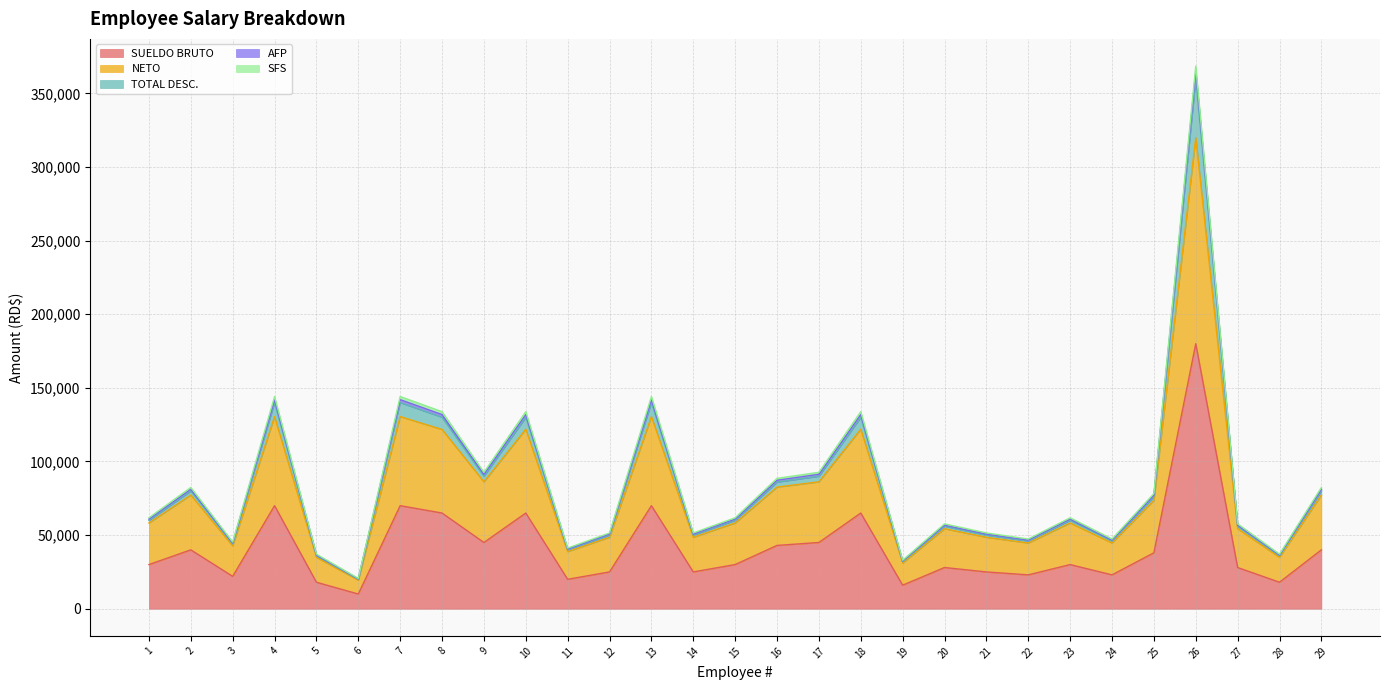

What is the lowest value of the SUELDO BRUTO series?

10000.0